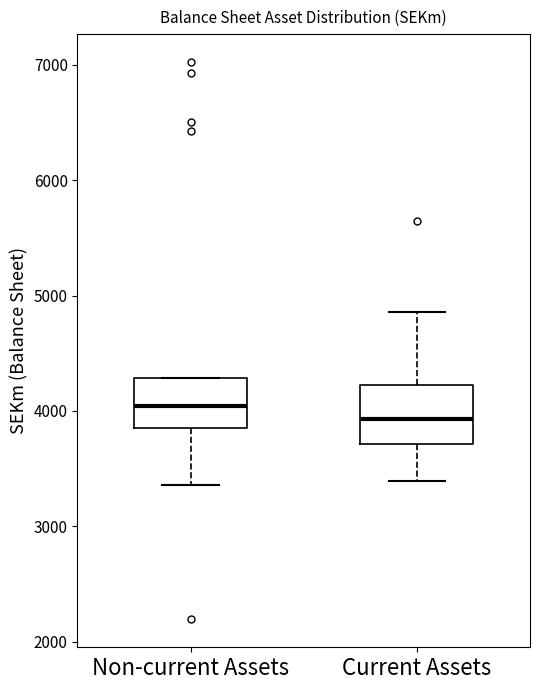

Which box has the highest median line?

Non-current Assets